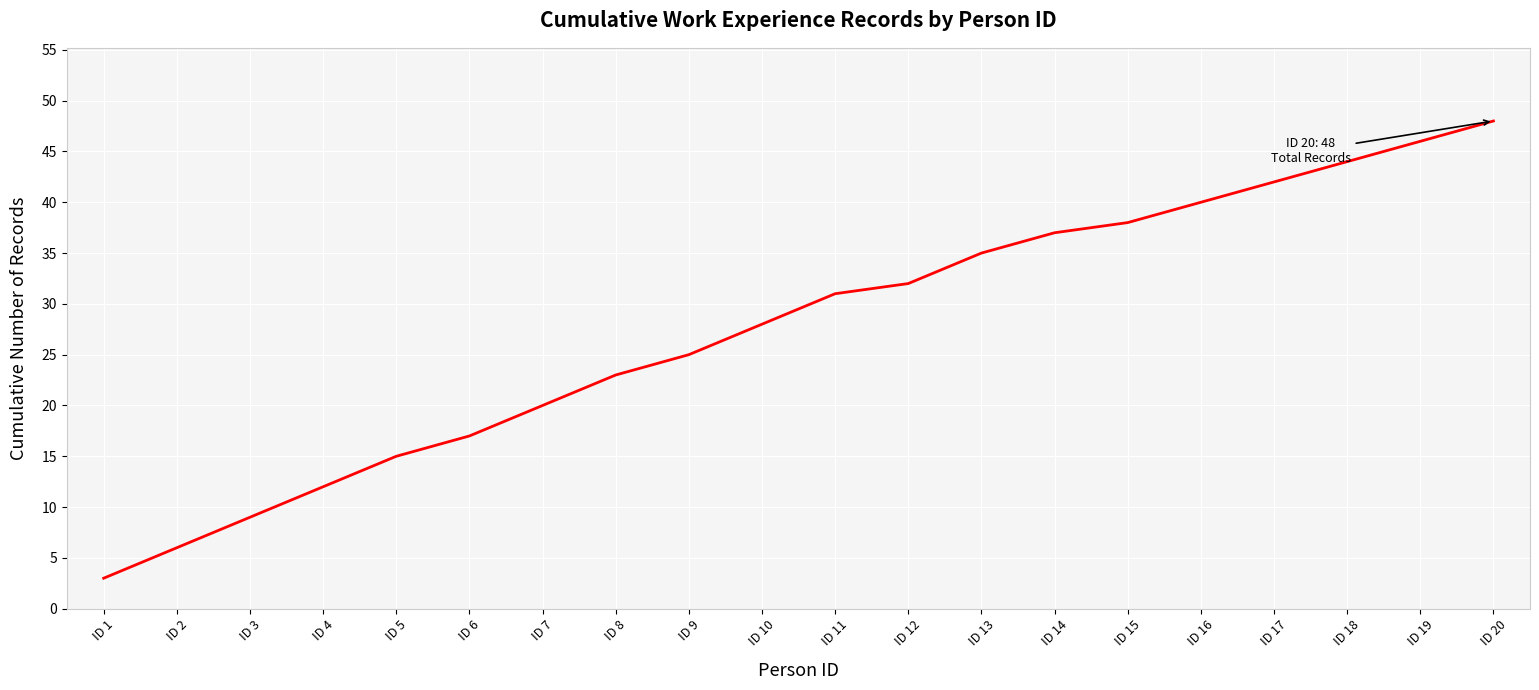

Approximately how many times larger is the value at ID 10 compared to ID 4?

2.3